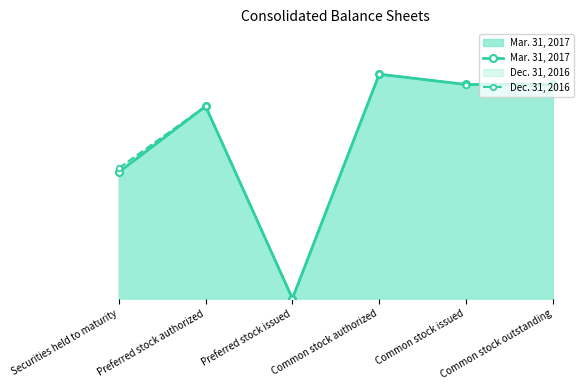

At which label does Dec. 31, 2016 first exceed 6?

Preferred stock authorized